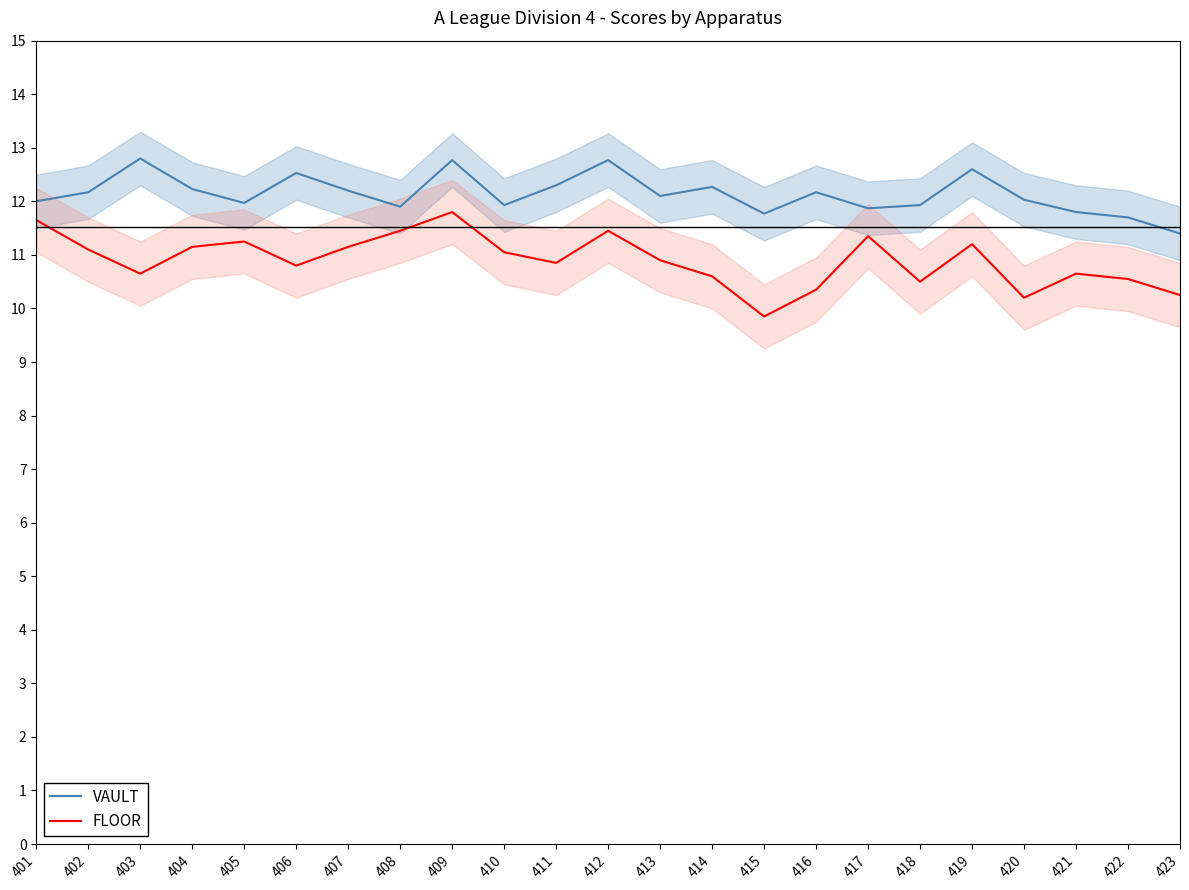

Reading left to right, transcribe all the data shown in this chart.

VAULT: 12.0	12.2	12.8	12.2	12.0	12.5	12.2	11.9	12.8	11.9	12.3	12.8	12.1	12.3	11.8	12.2	11.9	11.9	12.6	12.0	11.8	11.7	11.4
FLOOR: 11.7	11.1	10.7	11.2	11.2	10.8	11.2	11.4	11.8	11.1	10.8	11.4	10.9	10.6	9.8	10.3	11.3	10.5	11.2	10.2	10.7	10.6	10.2